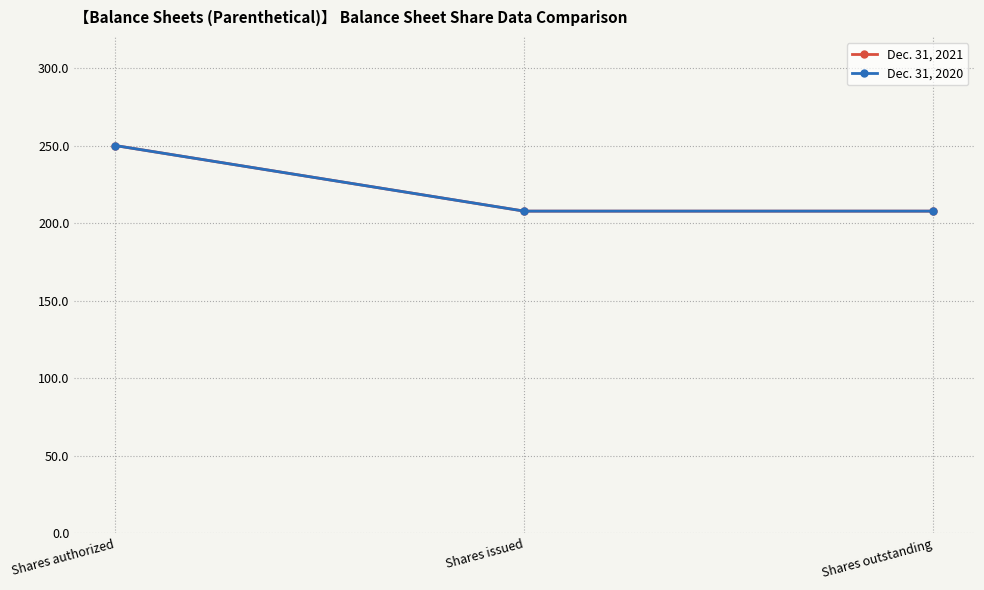

At which category is the sum across all series the highest?

Shares authorized